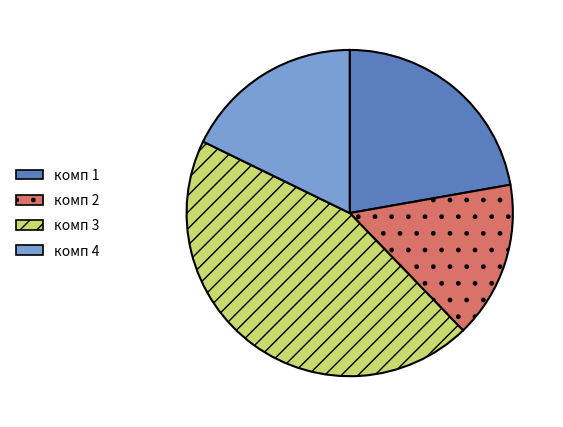

Rank the categories by value from highest to lowest.

комп 3, комп 1, комп 4, комп 2